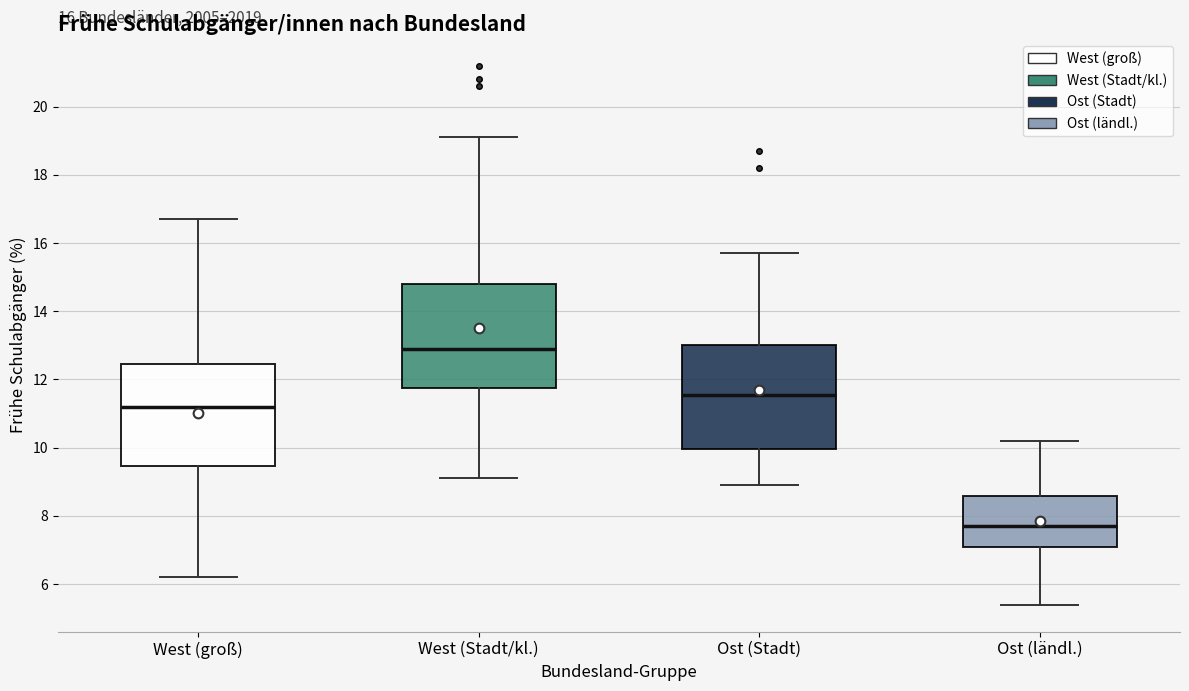

Which box's median line is the highest?

West (Stadt/kl.)